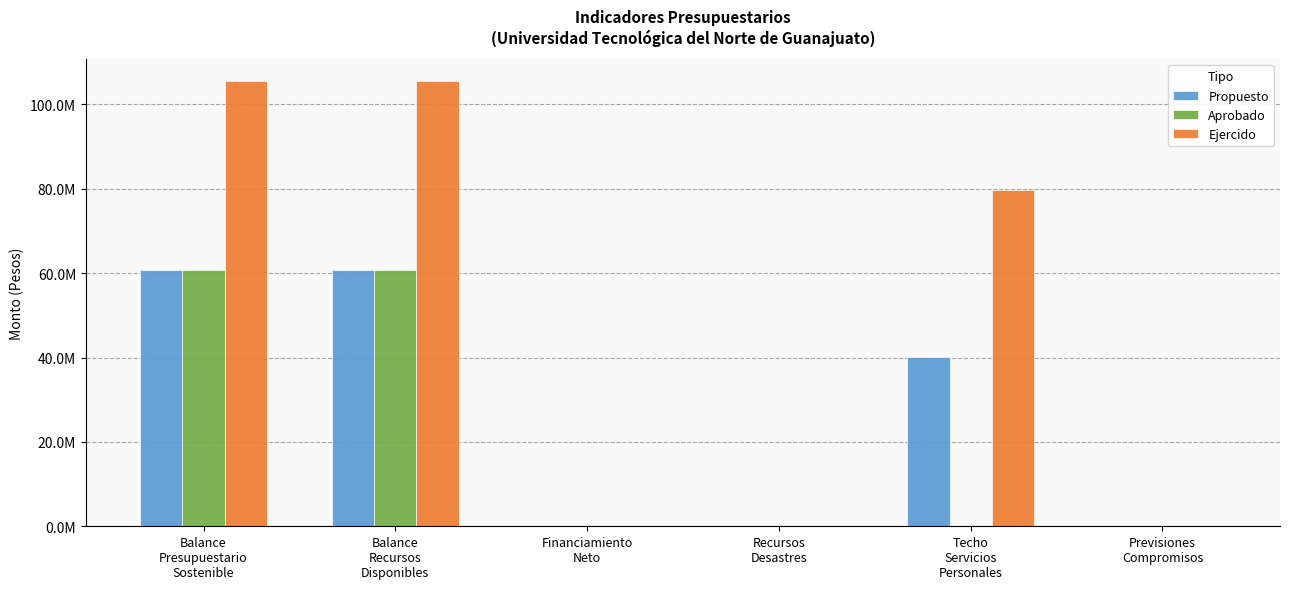

What are all the series names shown in the legend?

Propuesto, Aprobado, Ejercido